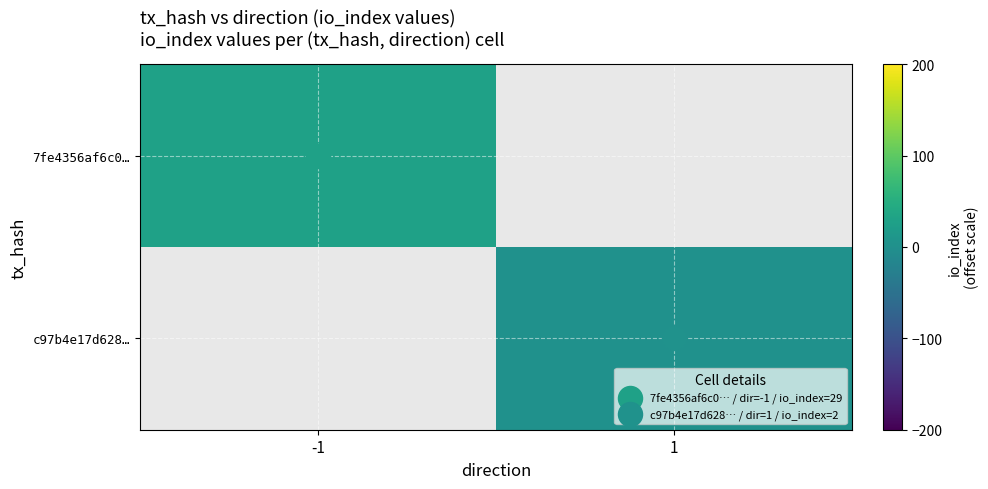

How many series are shown in this chart?

2